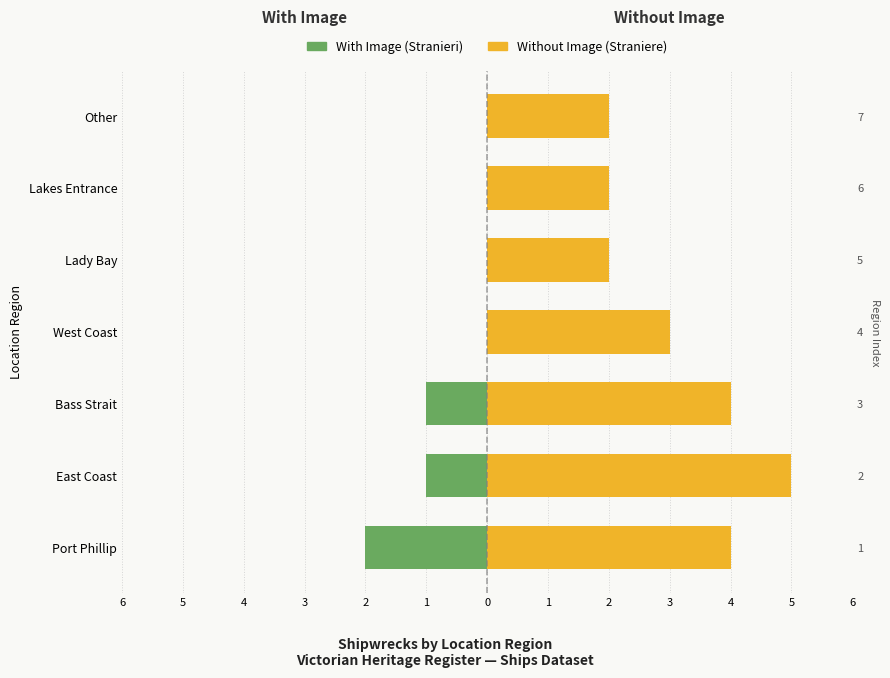

At Port Phillip, list the series in order from smallest to largest.

With Image, Without Image